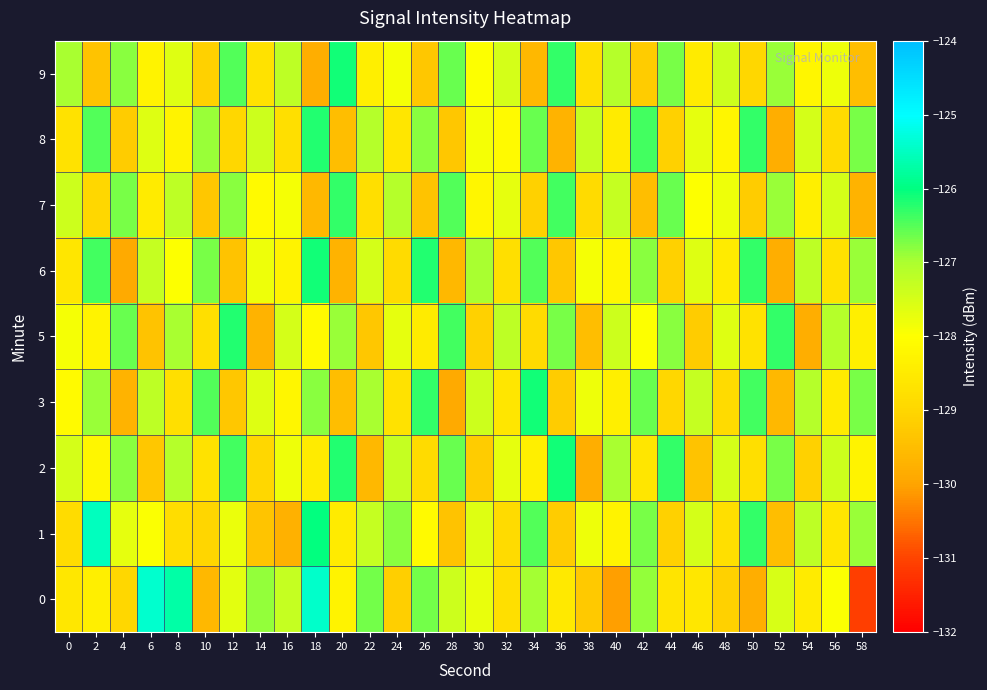

At which category is the sum across all series the highest?

18